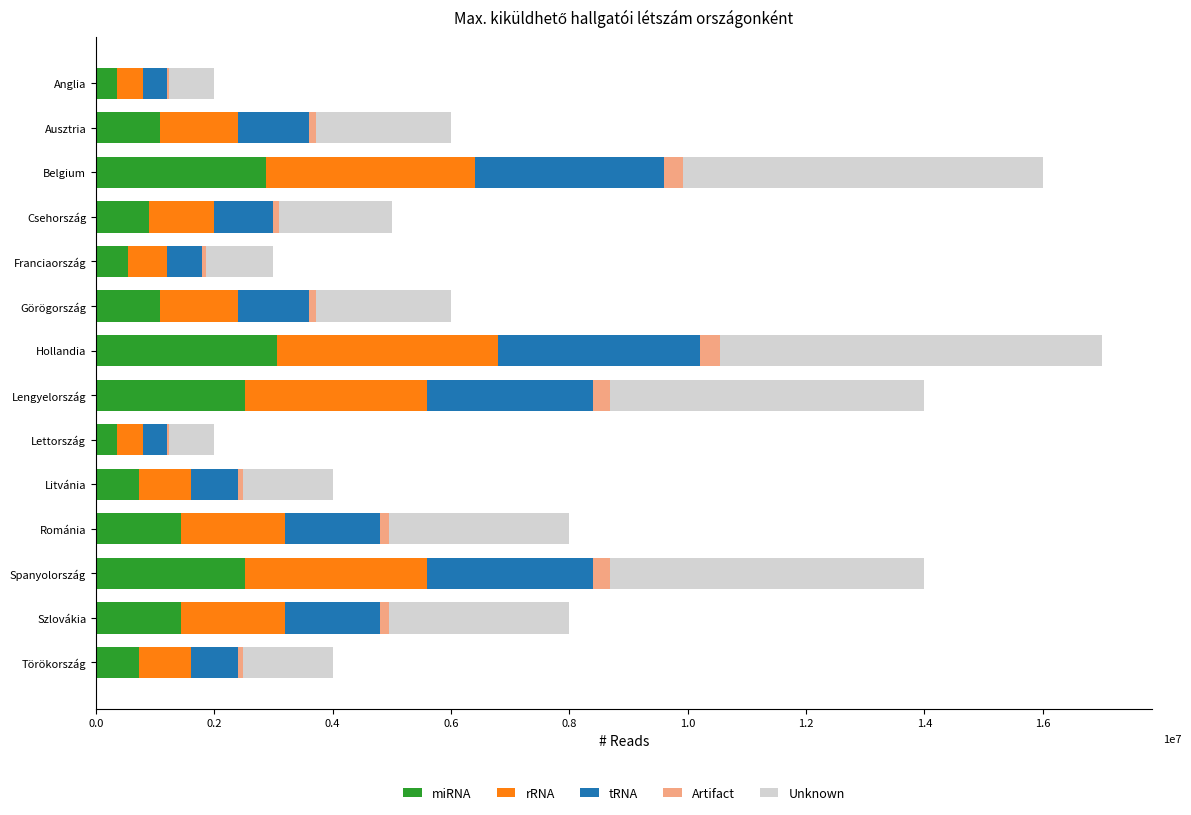

What position from the left is Lengyelország?

8